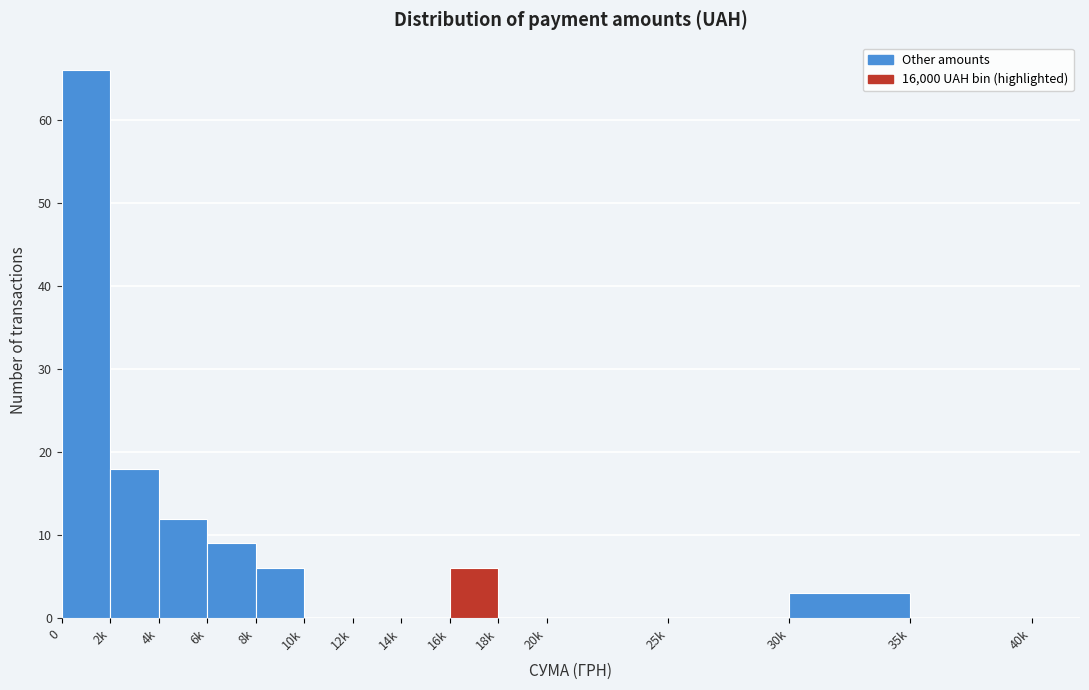

Reading left to right, list all the values displayed in this chart.

0=66	2k=18	4k=12	6k=9	8k=6	10k=0	12k=0	14k=0	16k=6	18k=0	20k=0	25k=0	30k=3	35k=0